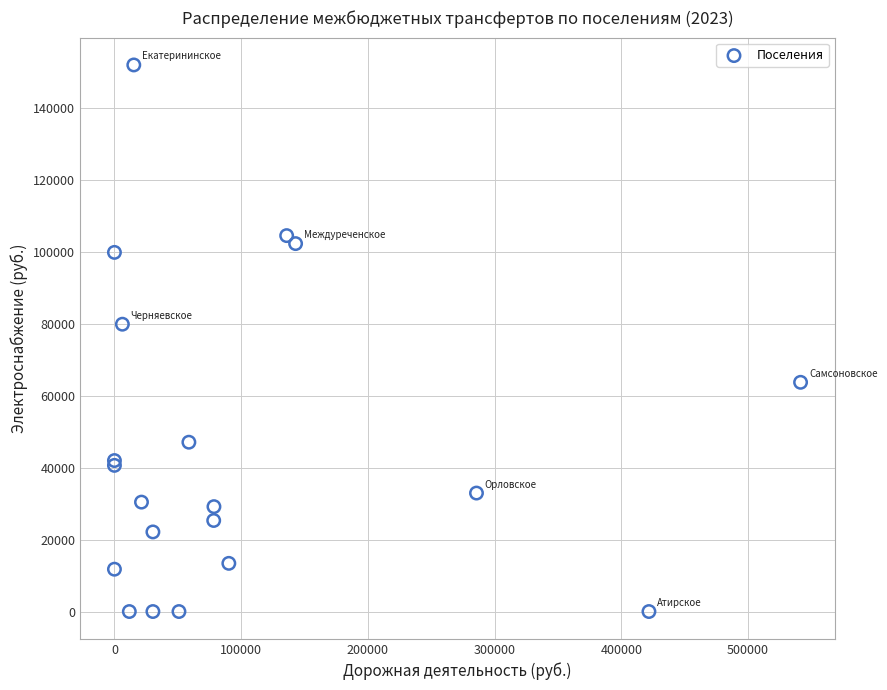

What Y value in the scatter plot is closest to 75981?

79885.1